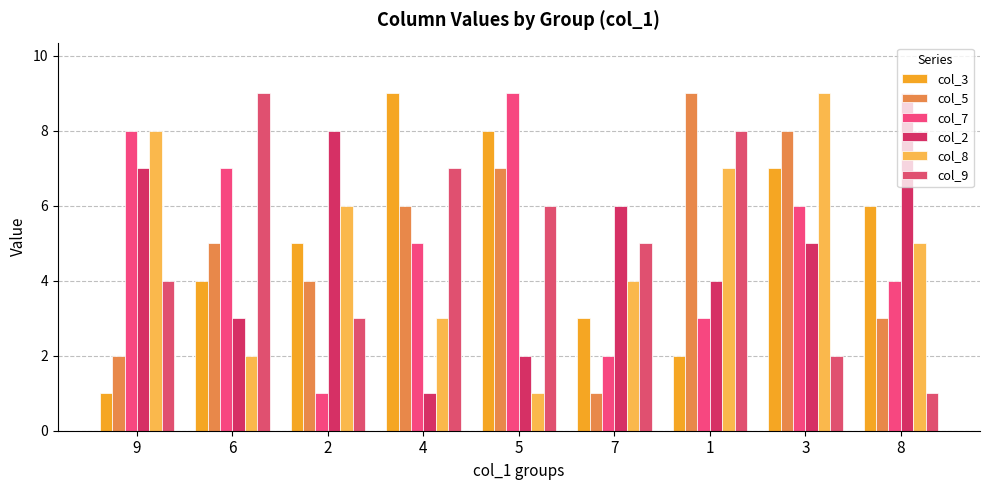

True or false: col_3 has a value of 1 at 2.

False